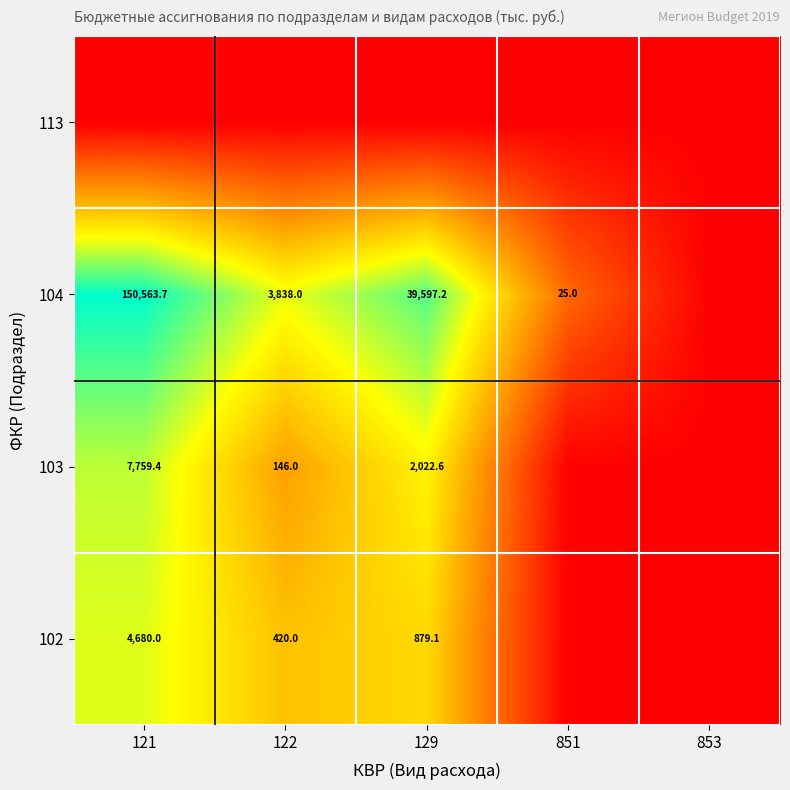

What is the sum of the 104 values at 129 and 851?

39622.2